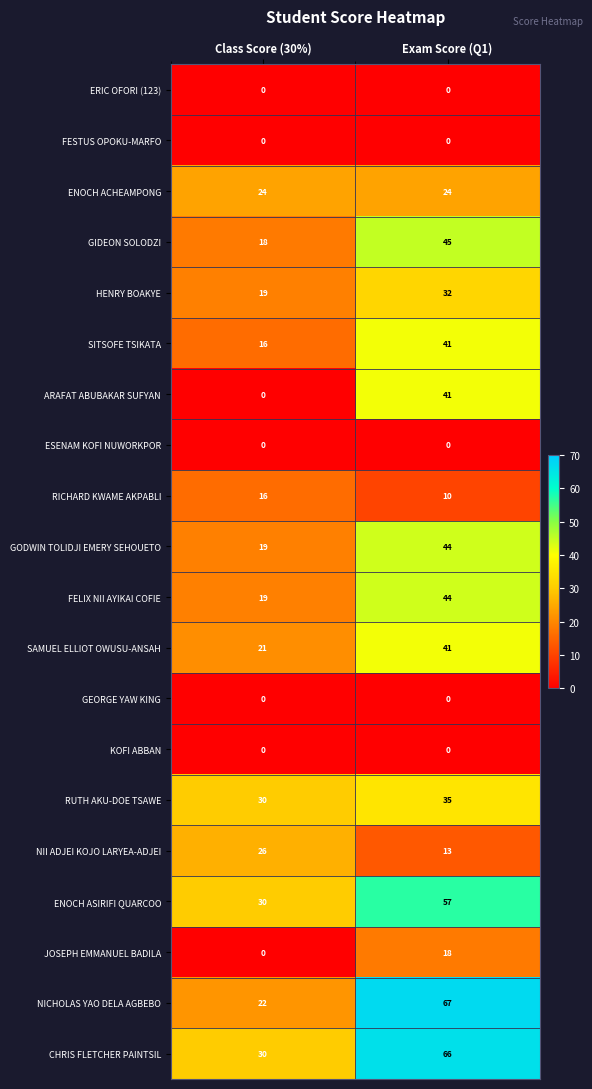

Which category has the highest value across all series?

Exam Score (Q1)